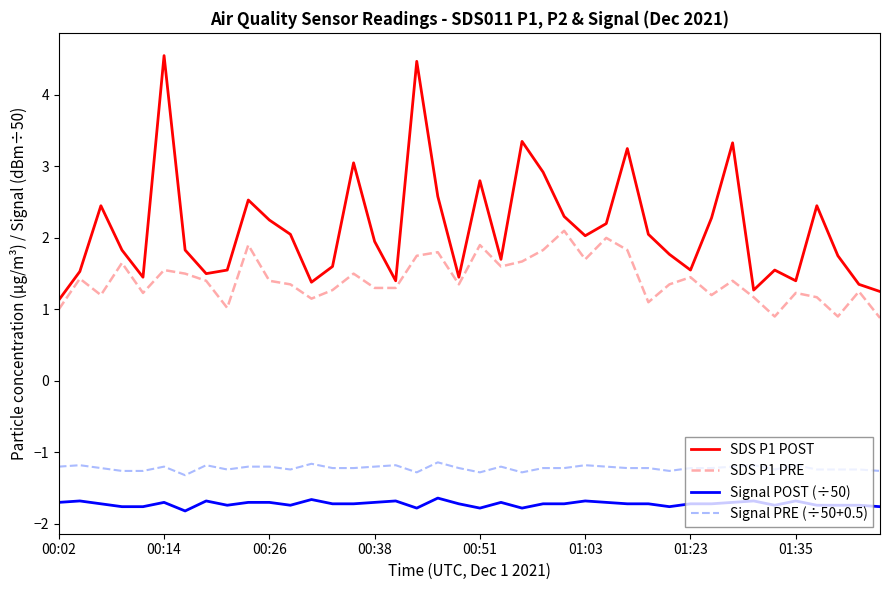

Which series has the widest spread of values?

SDS P1 POST